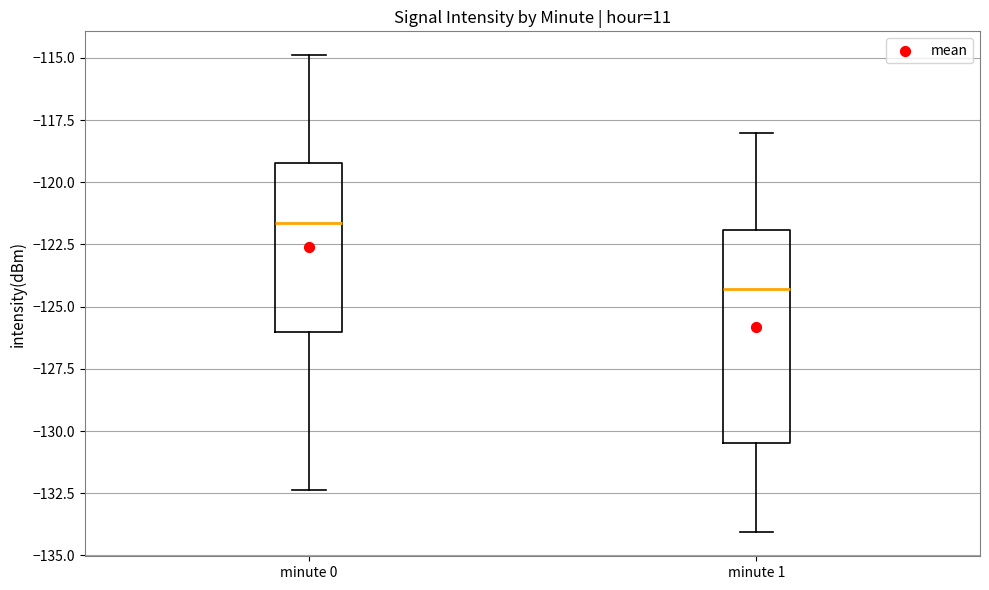

Reading left to right, transcribe this box plot: for each box, give where its median line is, the range the box spans, and where its two whiskers end, as read against the y-axis. The values are not printed on the chart, so give them approximately, as read against the axis.

minute 0: median -121.5, box -126.0 to -119.0, whiskers -132.5 to -115.0
minute 1: median -124.5, box -130.5 to -122.0, whiskers -134.0 to -118.0